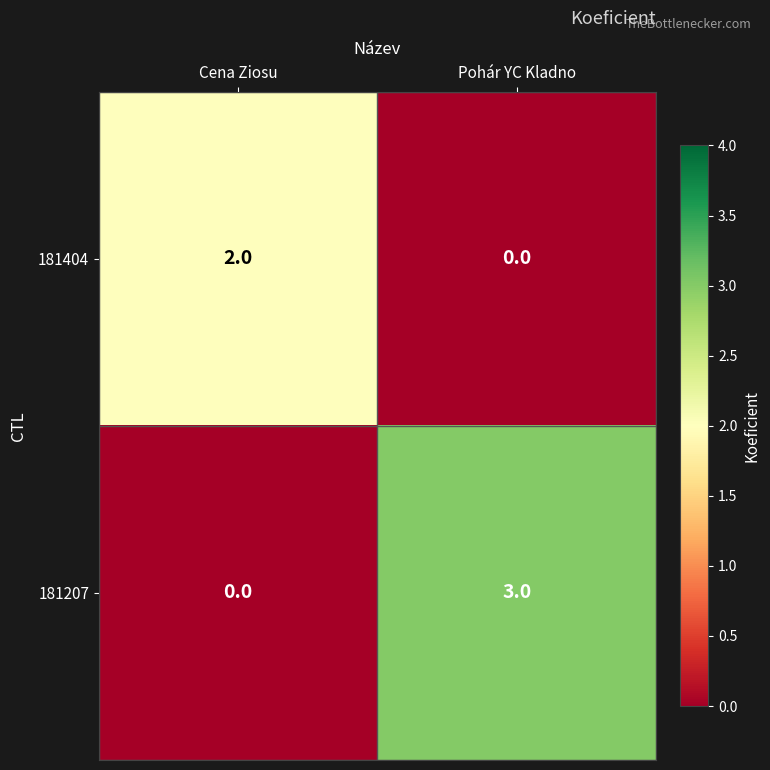

Count the number of data series in this chart.

2